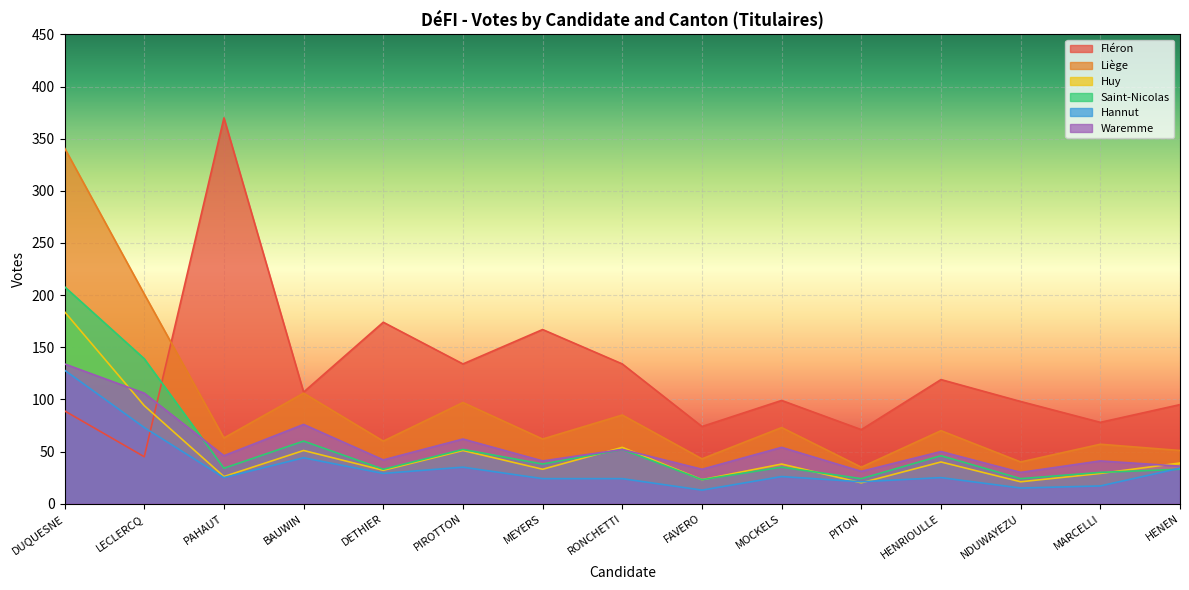

Is it true that Waremme equals 41 at MEYERS?

True